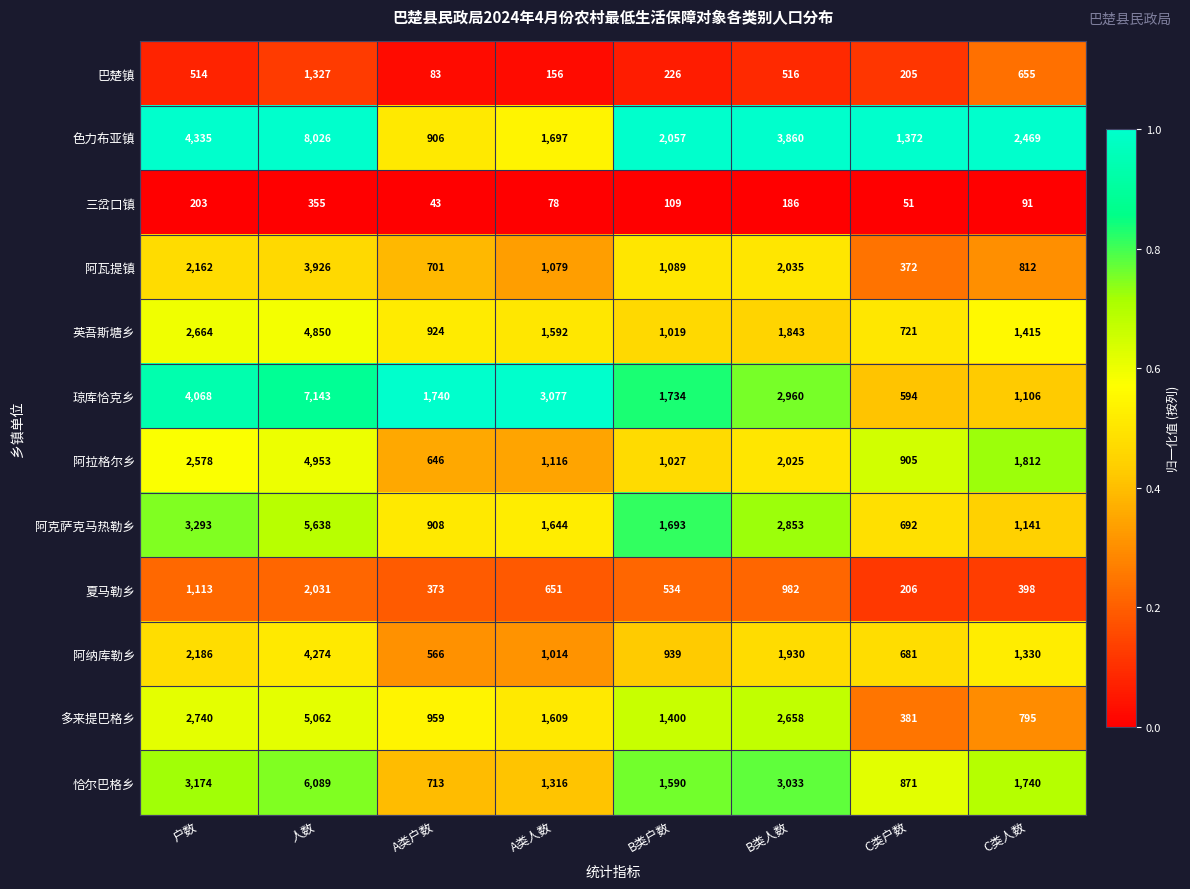

What is the difference between the maximum and minimum values in the 阿纳库勒乡 series?

3708